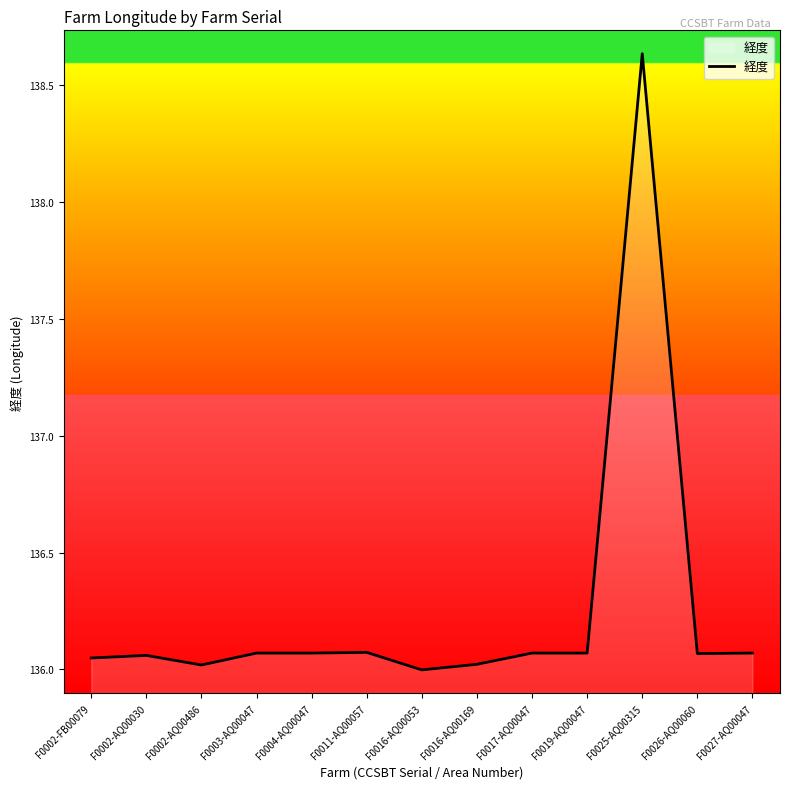

Approximately how many times larger is the value at F0025-AQ00315 compared to F0026-AQ00060?

1.0